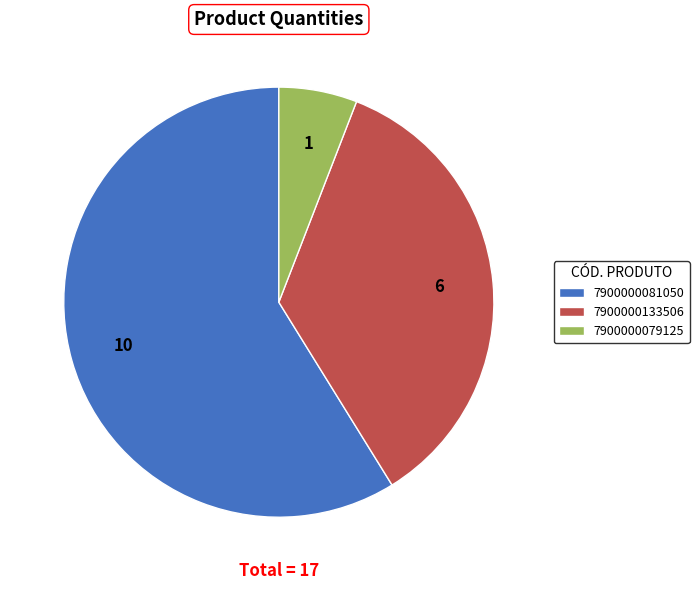

Combined, do 7900000133506 and 7900000081050 account for over 50%?

Yes